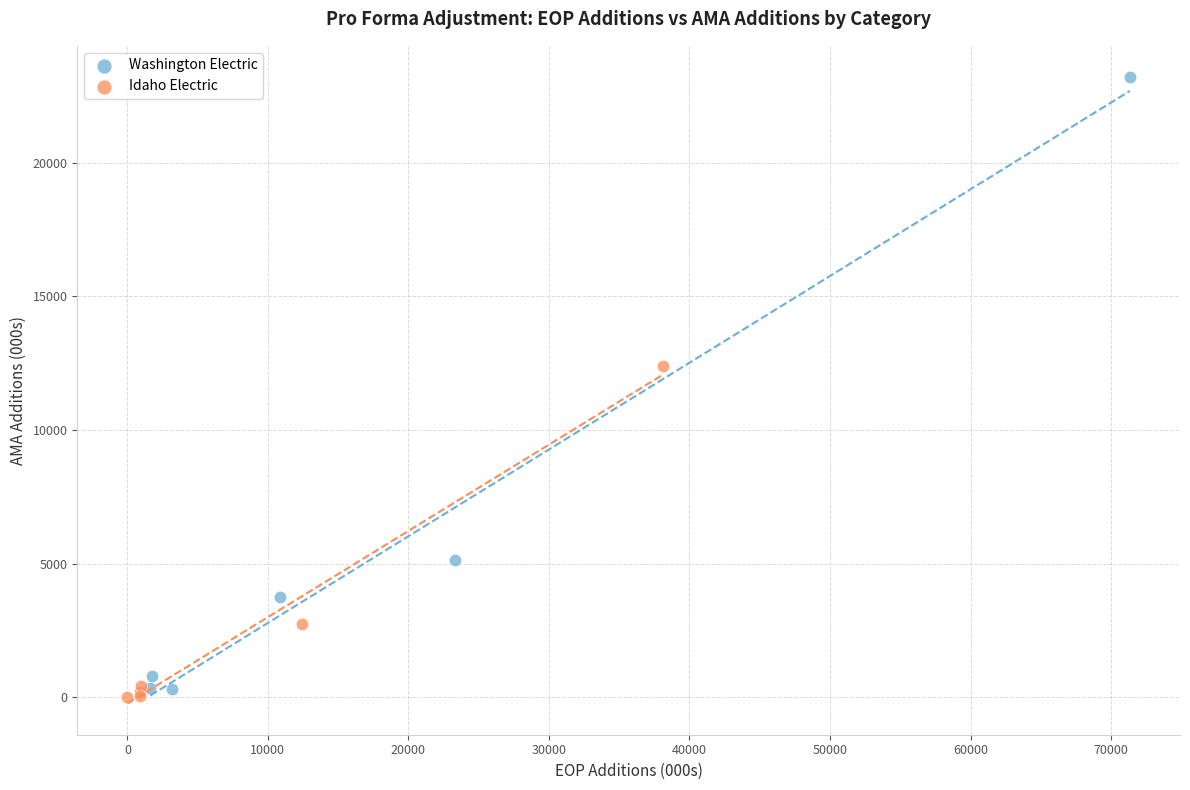

Which series has the widest spread of Y values?

Washington Electric